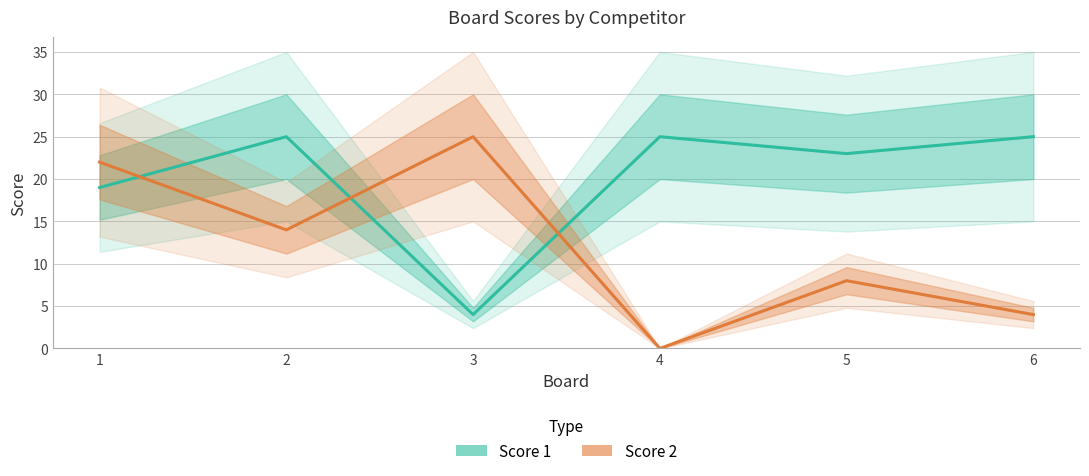

Count the number of categories in the chart.

6